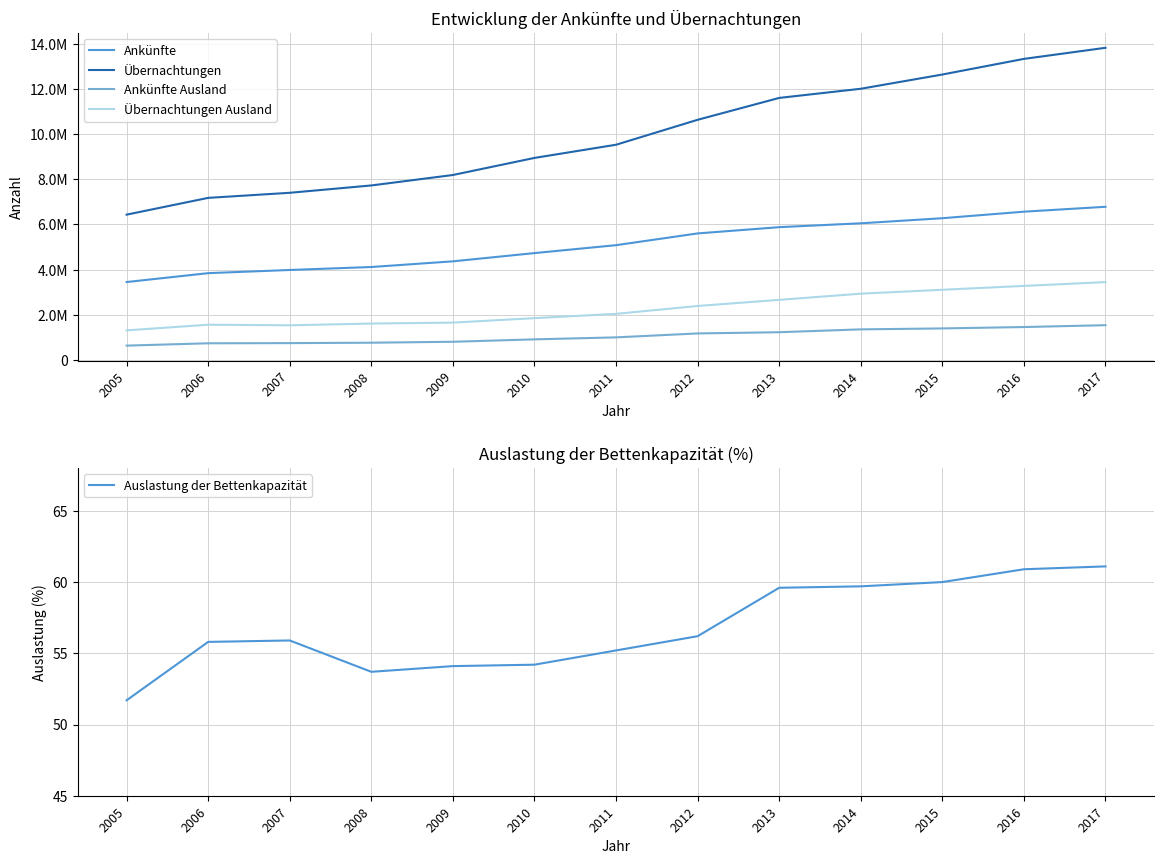

What is the value of the Übernachtungen point at the 6th from the left?

8946635.0